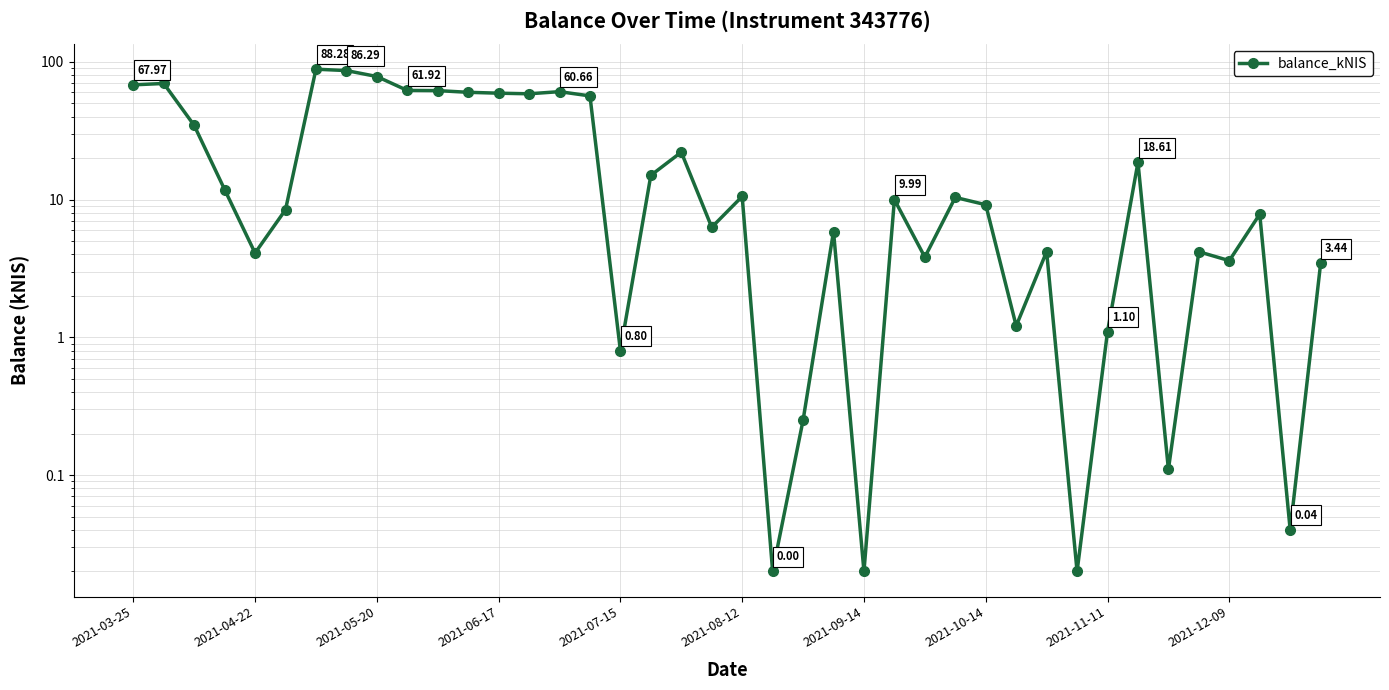

Does the chart have visible grid lines?

Yes